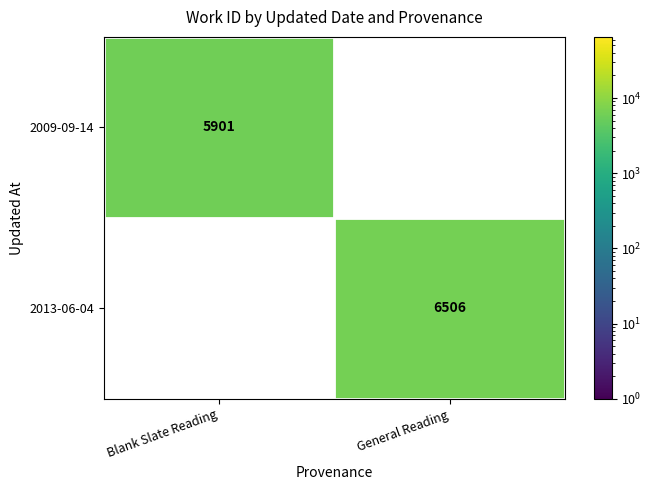

Is it true that 2009-09-14 equals 5901 at Blank Slate Reading?

True